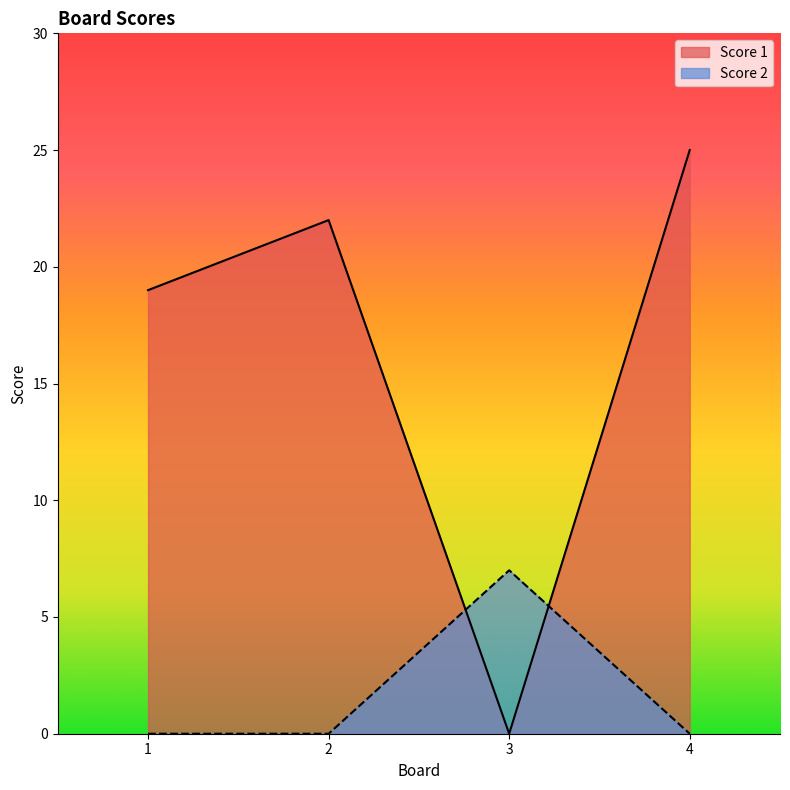

List the series in order of their peak value, lowest first.

Score 2, Score 1